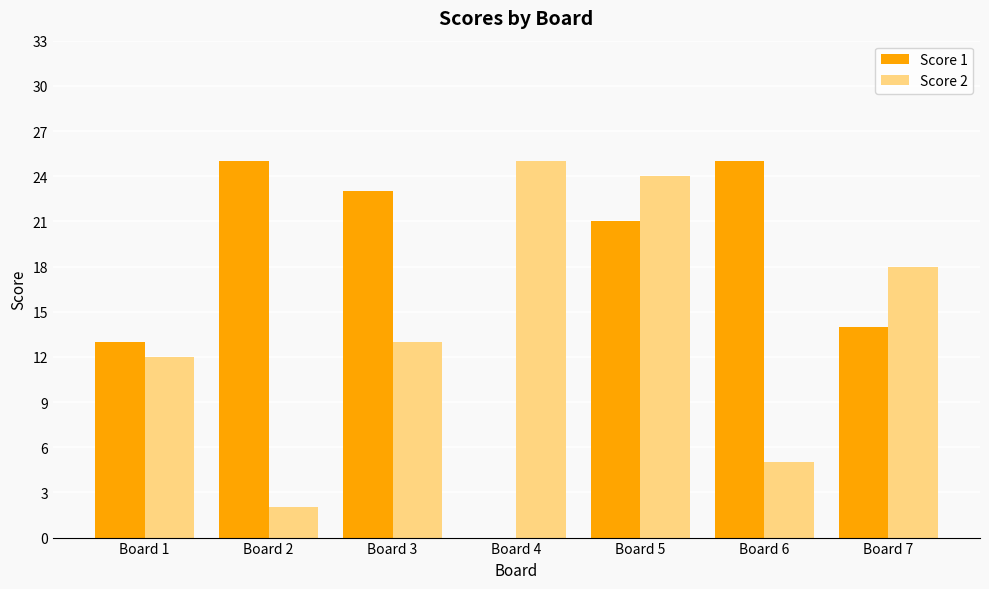

At which category is the sum across all series the highest?

Board 5